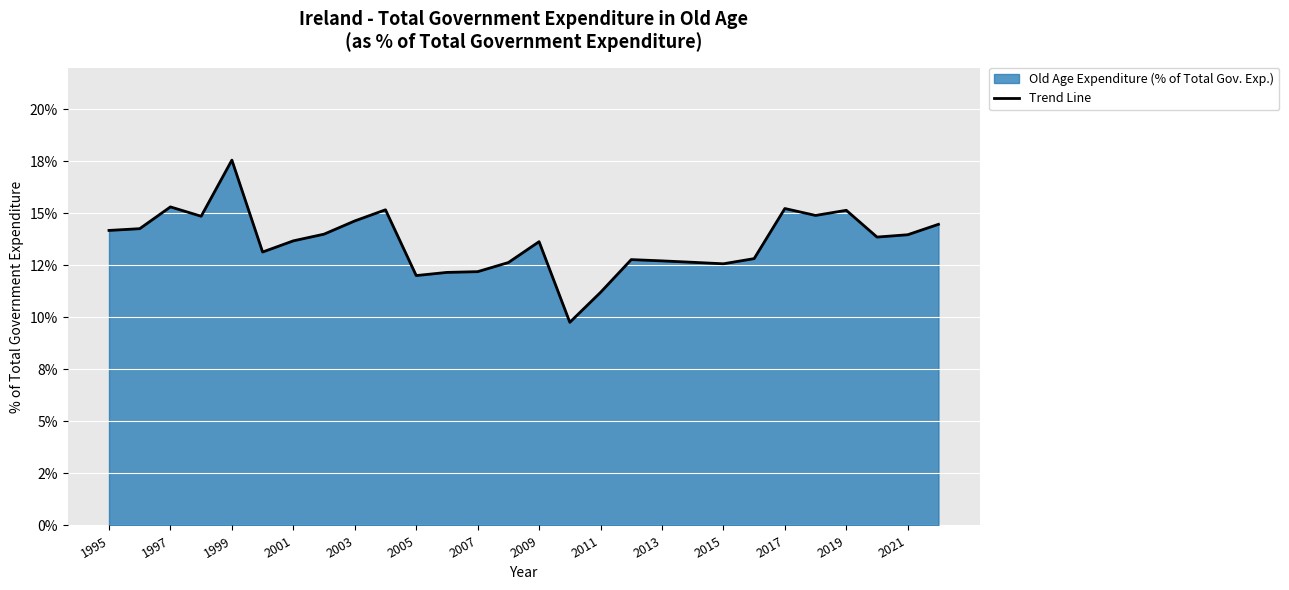

What is the smallest value displayed?

9.8